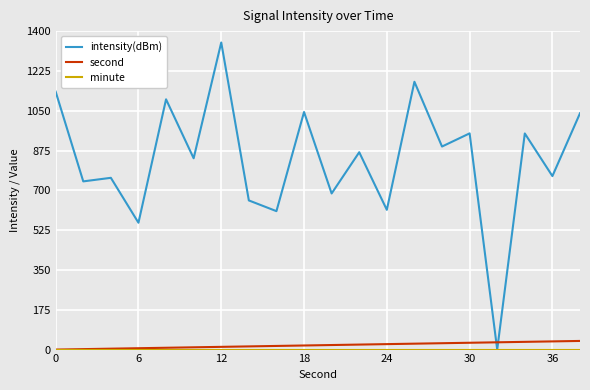

Which series has the largest range (max minus min)?

intensity(dBm)